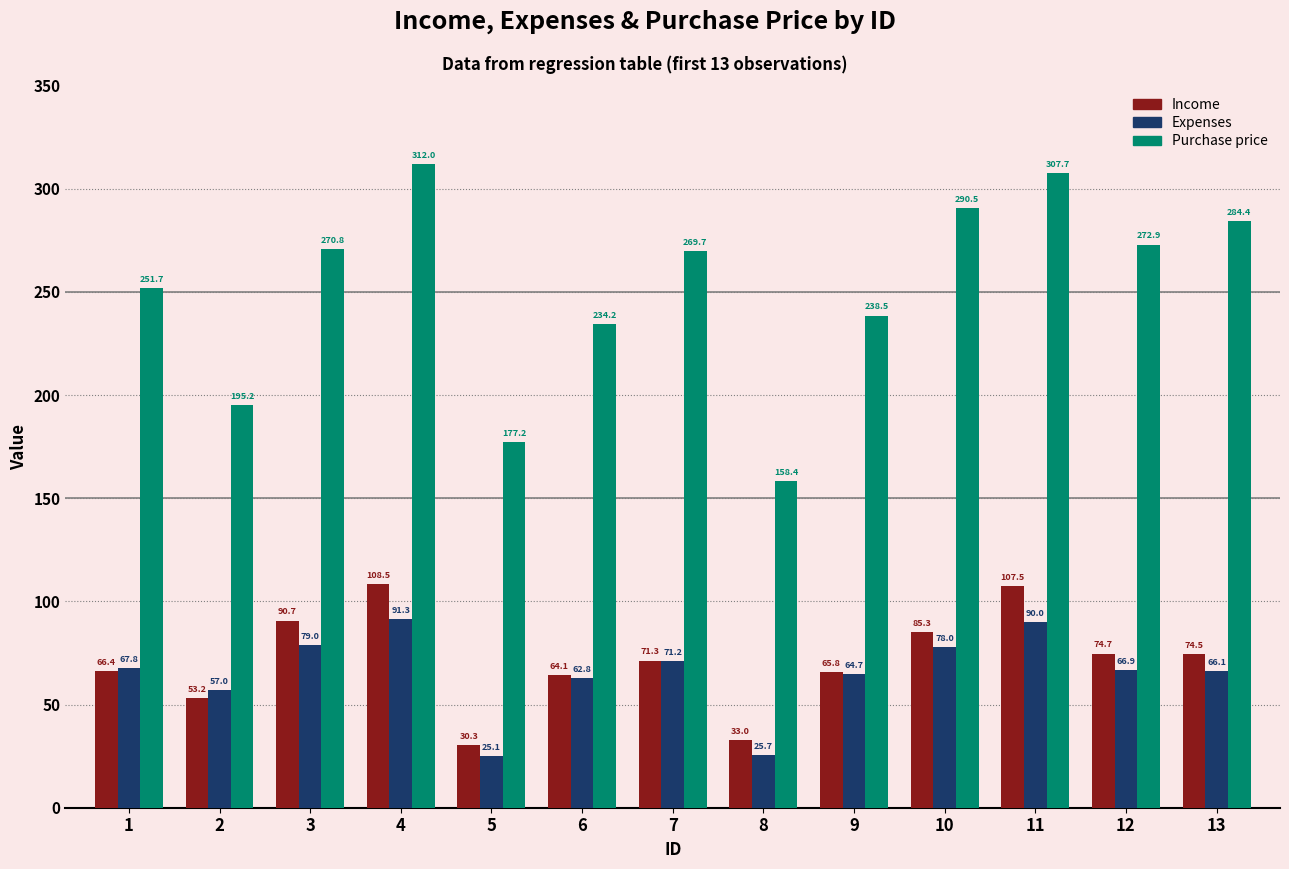

Rank the categories by Expenses value from lowest to highest.

5, 8, 2, 6, 9, 13, 12, 1, 7, 10, 3, 11, 4